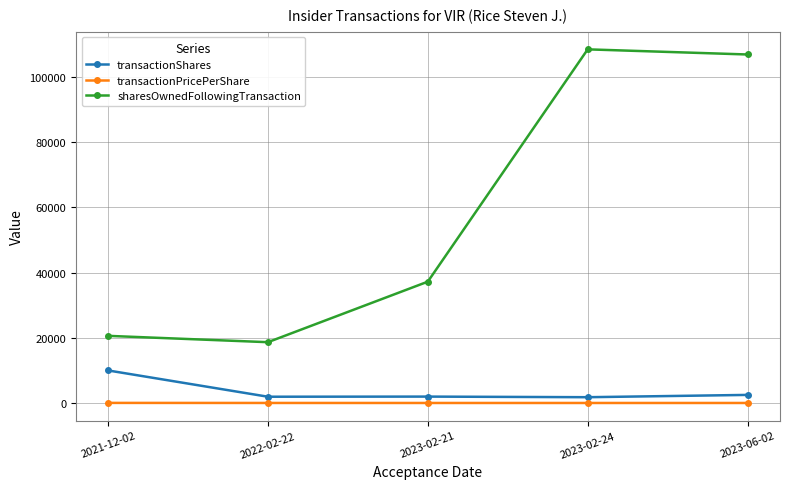

True or false: transactionPricePerShare and sharesOwnedFollowingTransaction cross at least once.

False